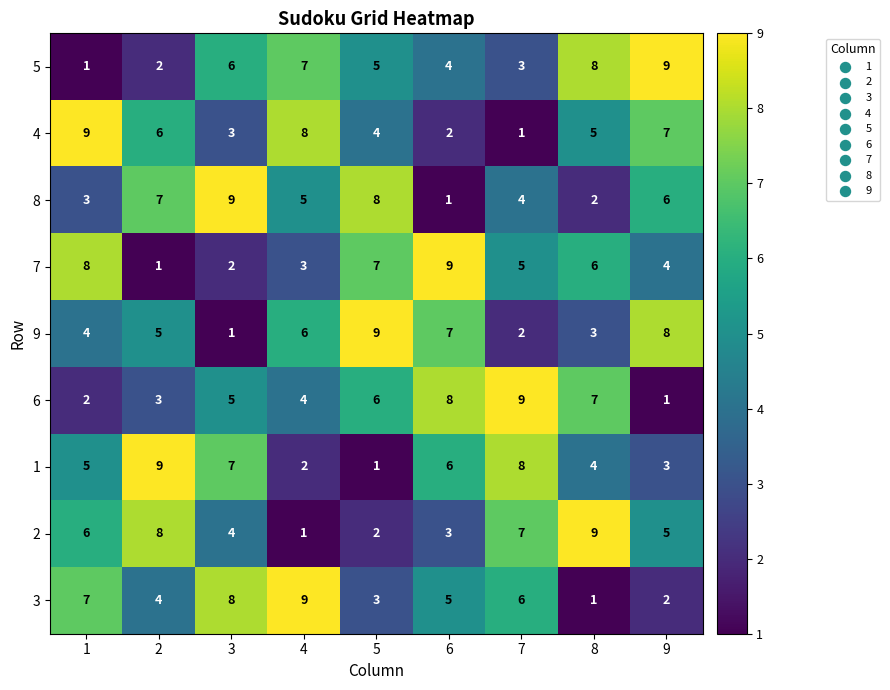

Count the number of data series in this chart.

9